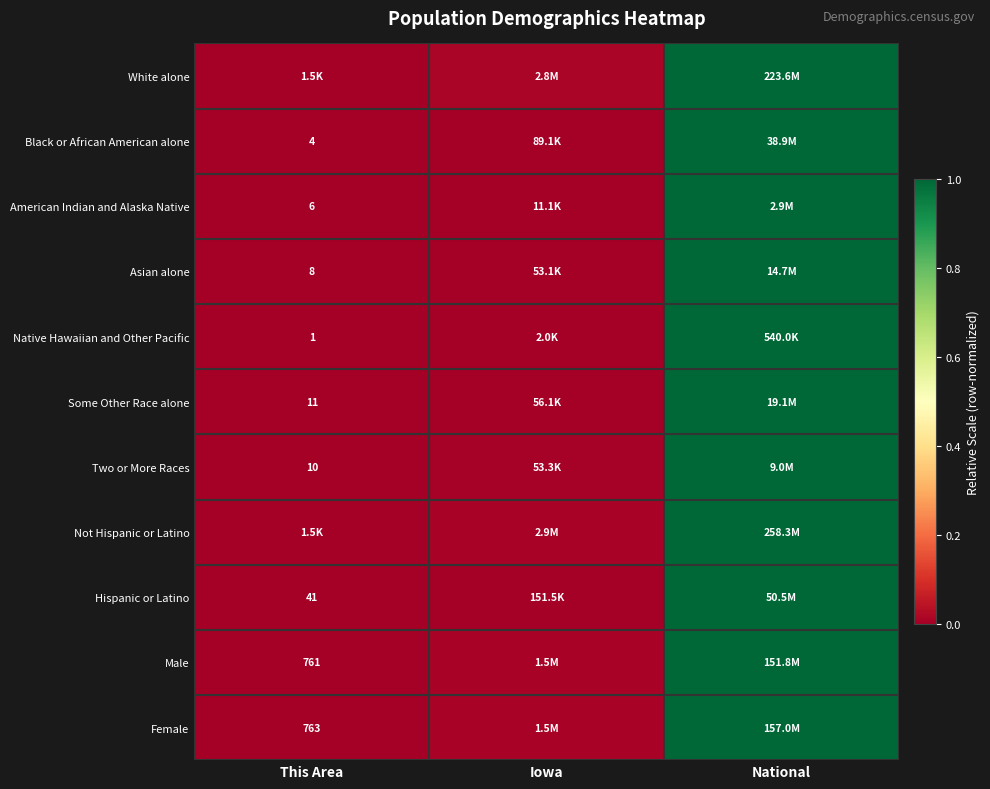

Rank the categories by Asian alone value from lowest to highest.

This Area, Iowa, National